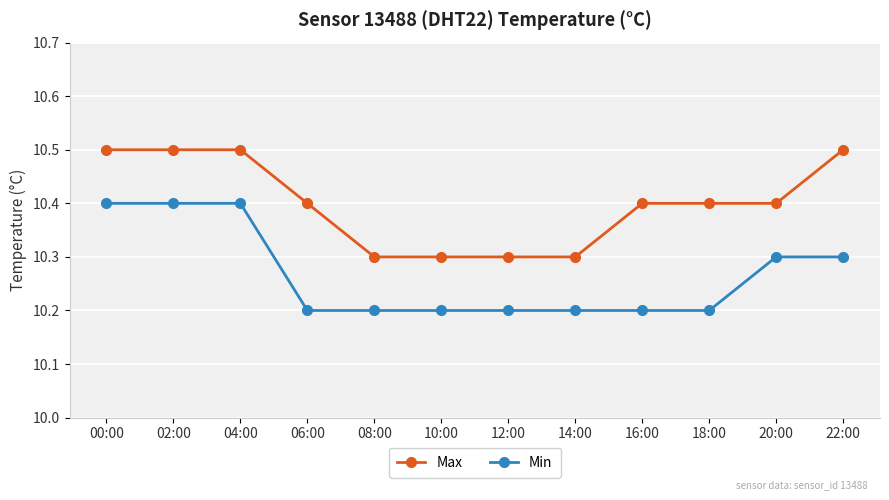

Which series changed the most between 04:00 and 06:00?

Min